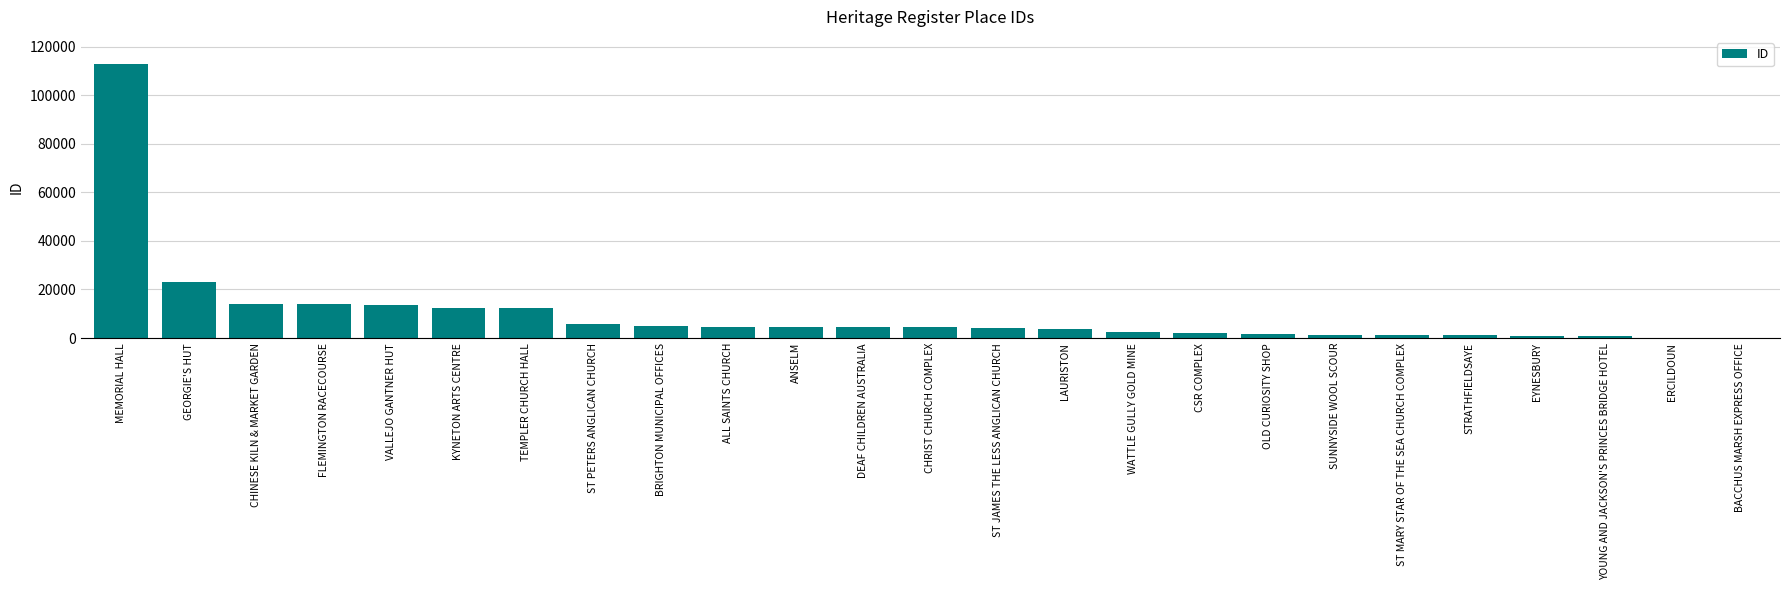

What value does the data have at VALLEJO GANTNER HUT?

13654